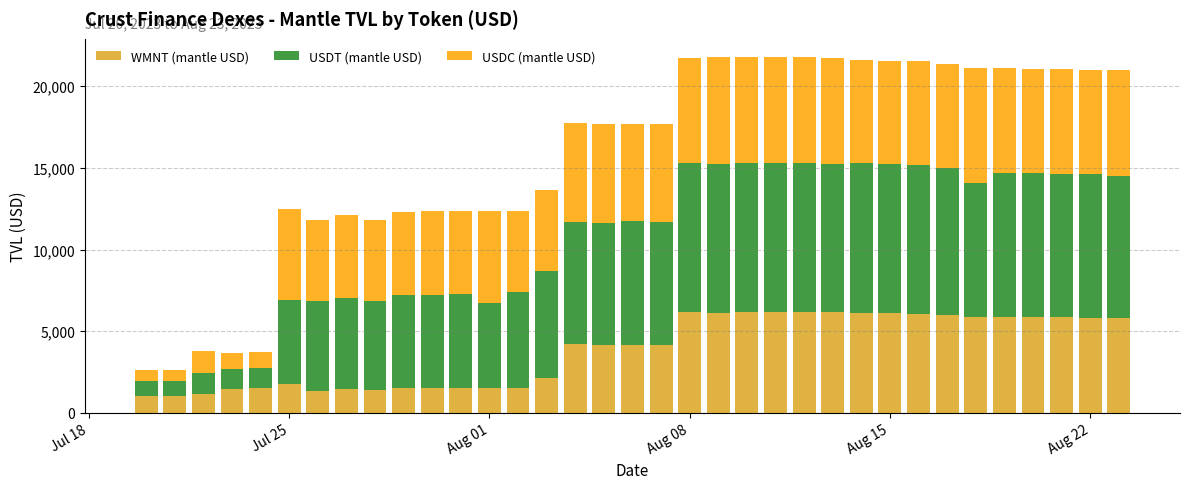

What is the average value of the WMNT (mantle USD) series?

3861.5